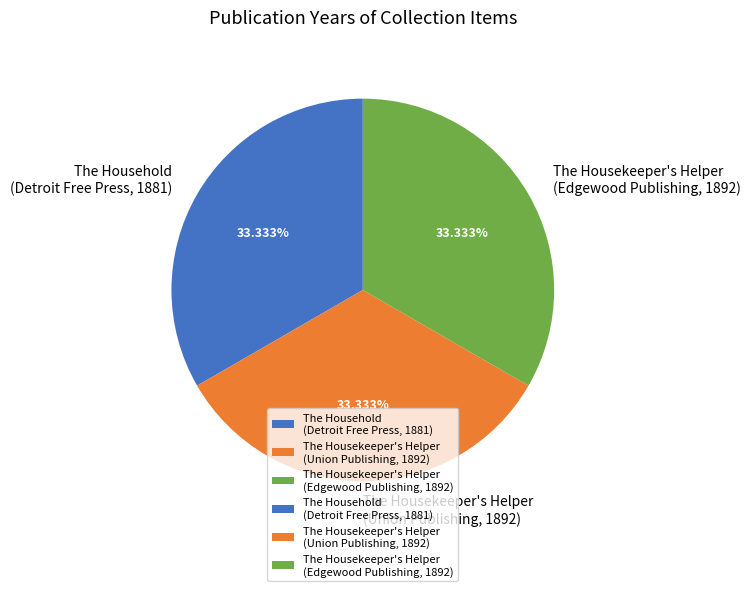

How many segments does this pie chart have?

3